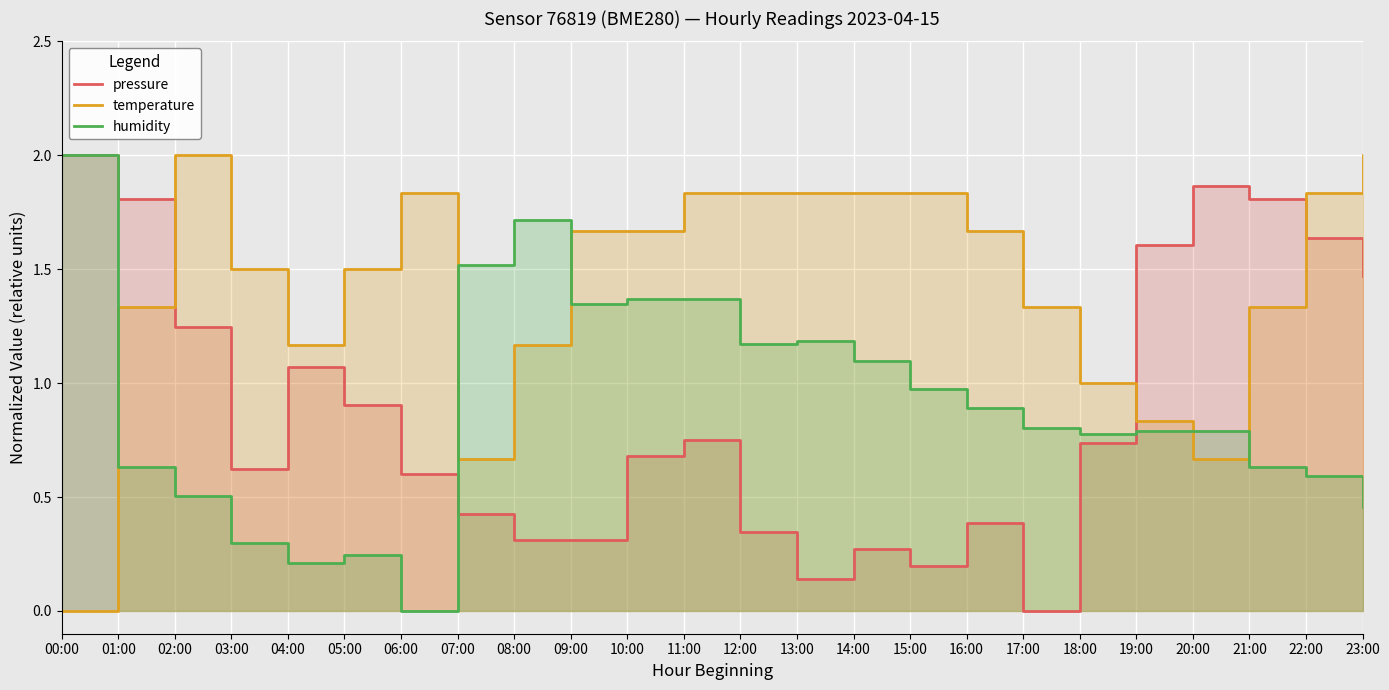

What are all the series names shown in the legend?

pressure, temperature, humidity